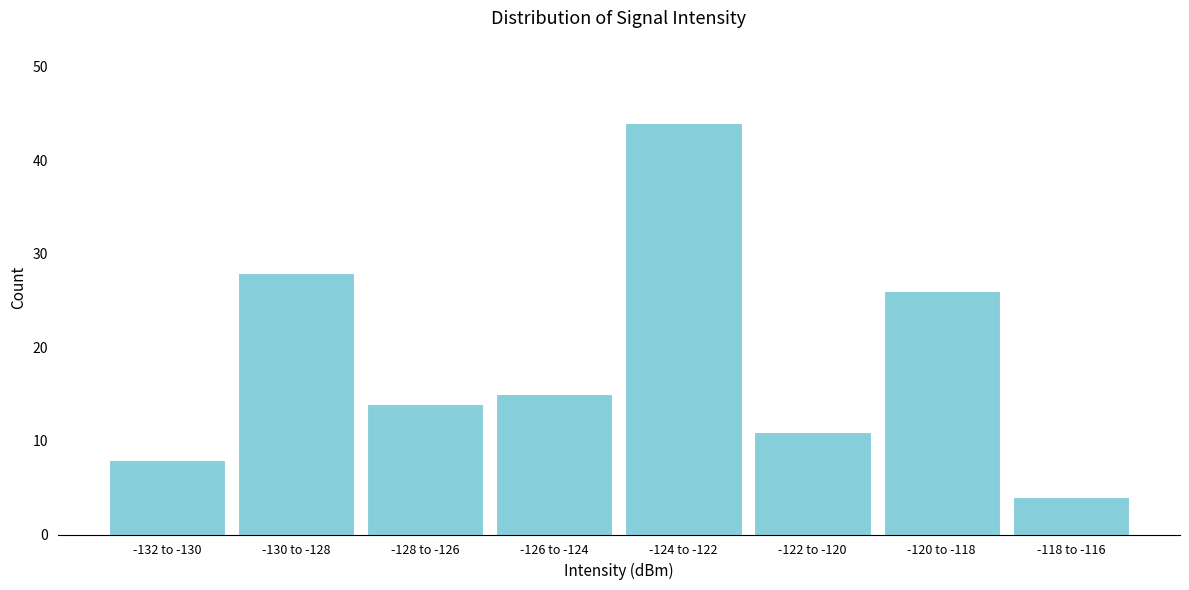

Reading left to right, extract all data points from this chart.

8	28	14	15	44	11	26	4